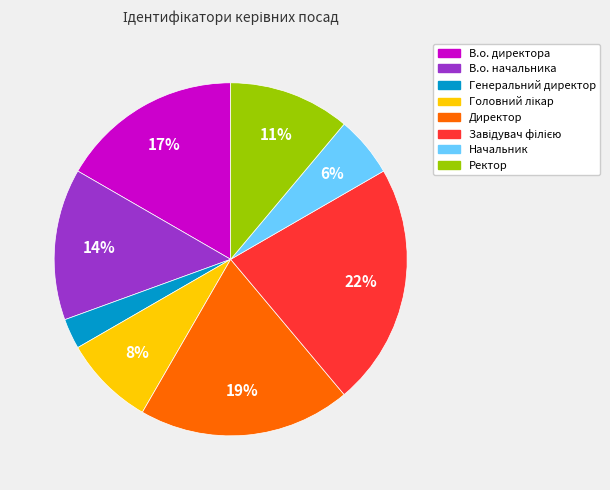

To the nearest percent, what is the difference between the largest and smallest slice percentages?

19%